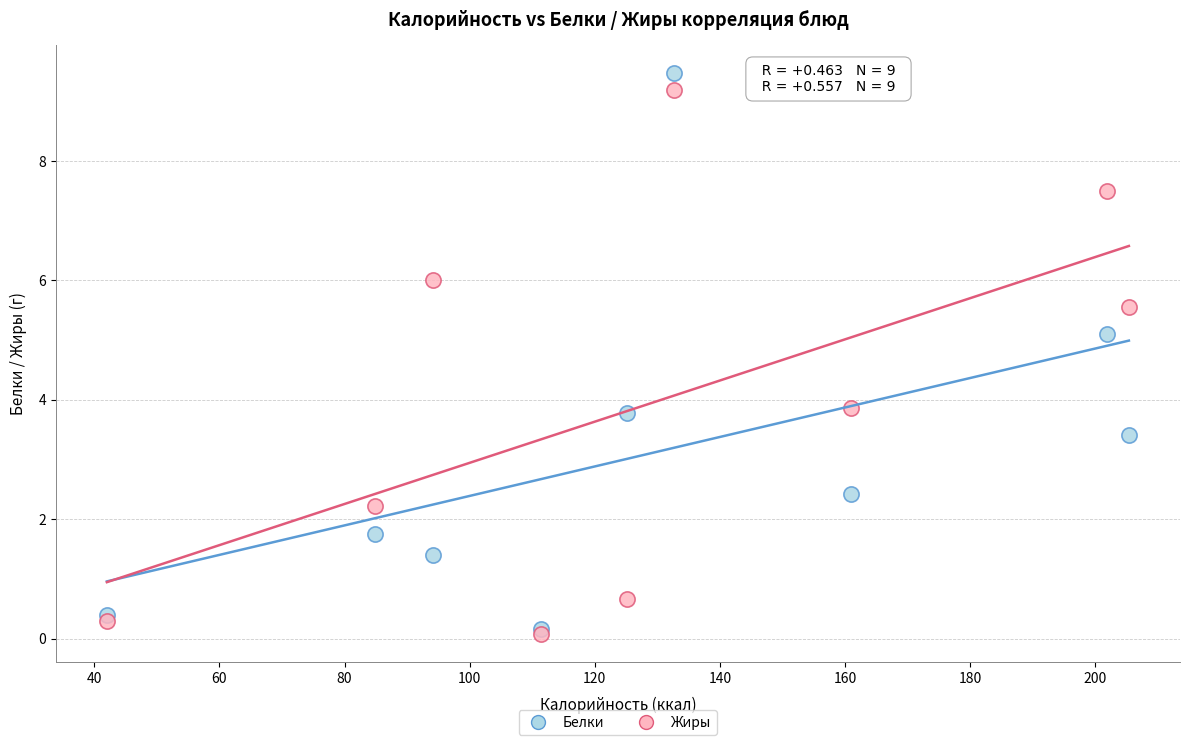

What are all the series names shown in the legend?

Белки, Жиры